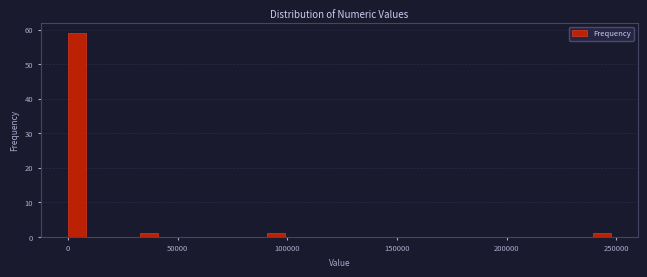

Around what value on the x-axis is the tallest bar? Give the approximate position of its centre, as read against the axis.

5000